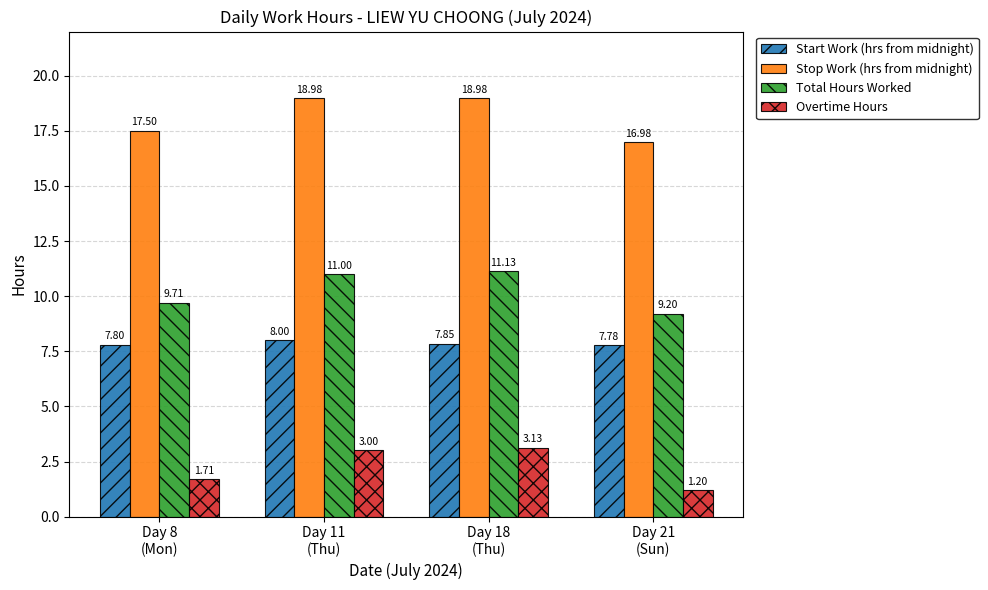

Rank the series at Day 18
(Thu) from highest to lowest value.

Stop Work (hrs from midnight), Total Hours Worked, Start Work (hrs from midnight), Overtime Hours